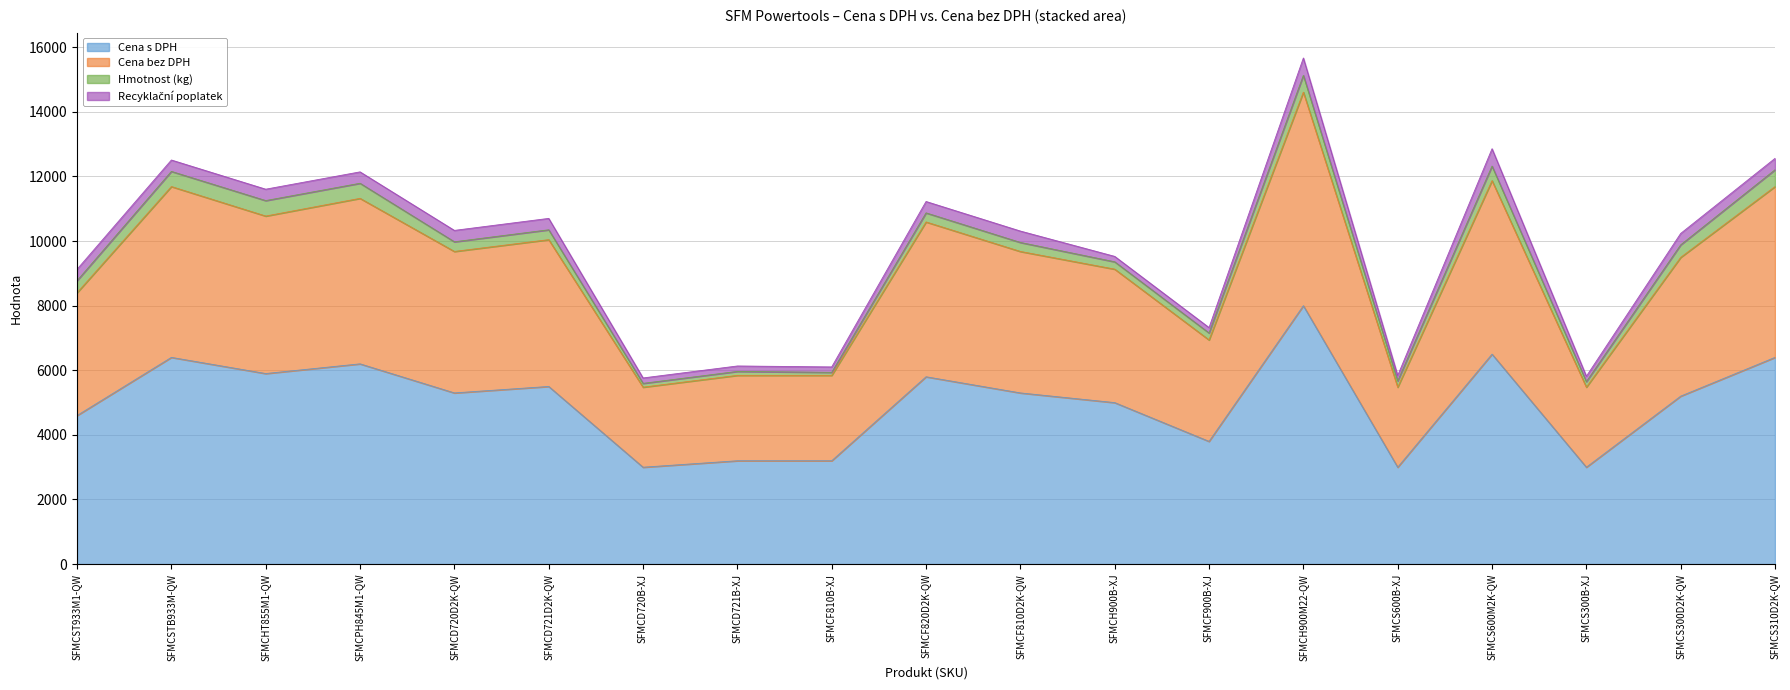

The value of Cena s DPH at SFMCF900B-XJ is 1675.0. True or false?

False